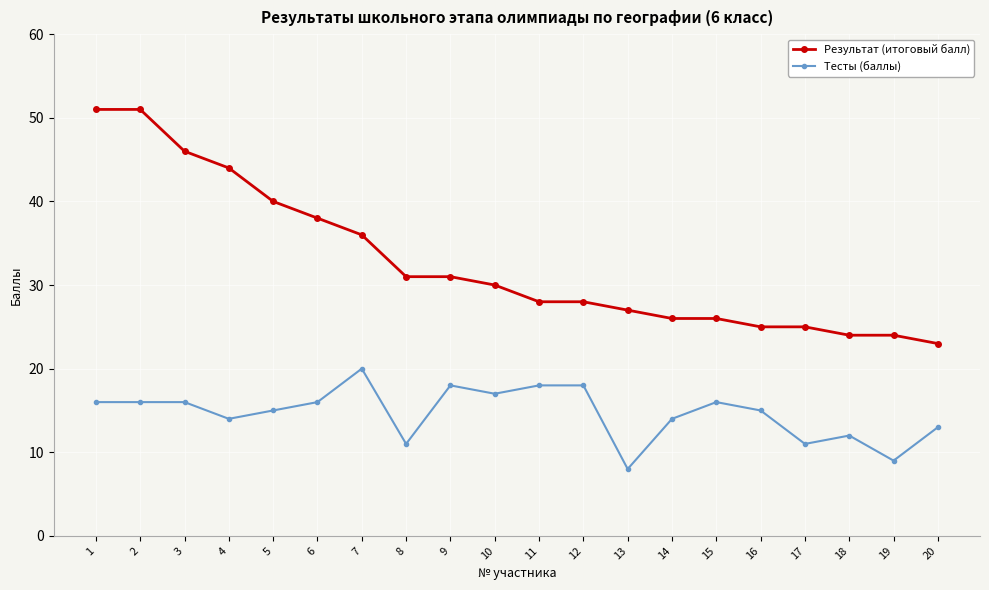

Between 1 and 17, which series saw the biggest shift?

Результат (итоговый балл)